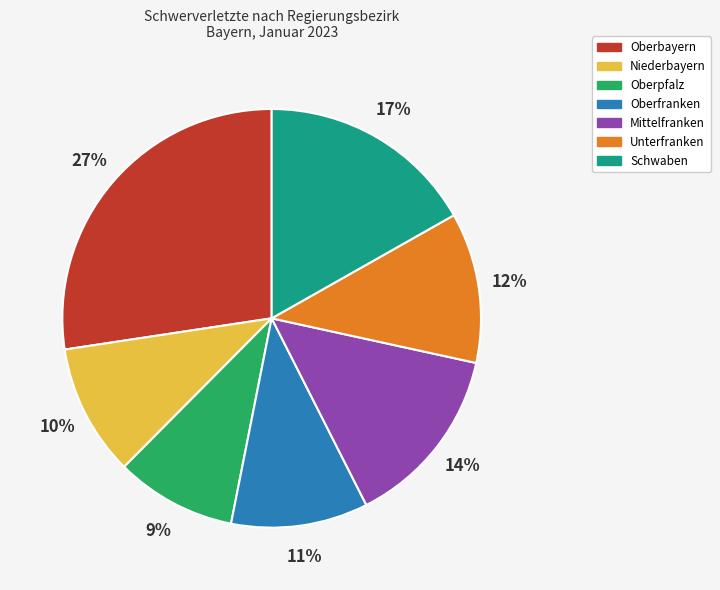

To the nearest percent, what portion does Schwaben represent?

17%